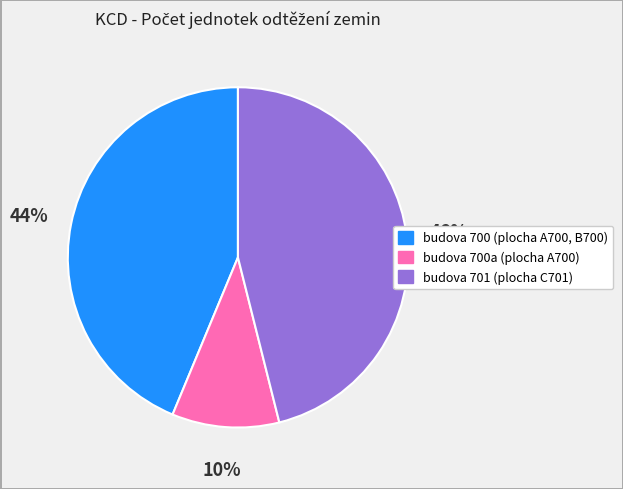

Is it true that budova 700 (plocha A700, B700) is 44% of the pie?

True